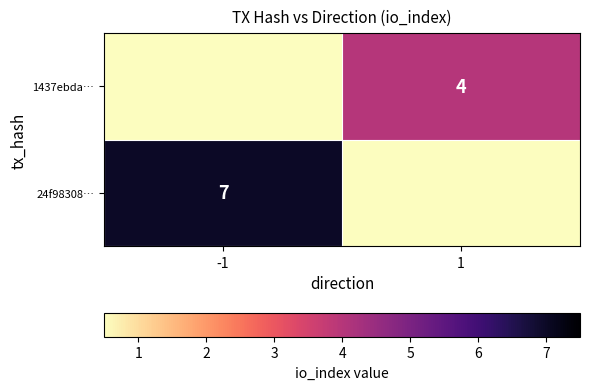

The value of 1437ebda… at 1 is 4. True or false?

True